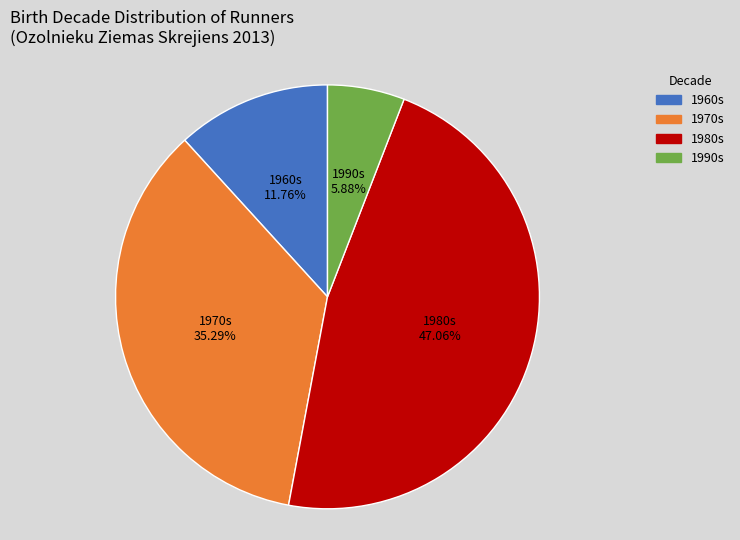

Is there any slice that represents more than half of the pie?

No